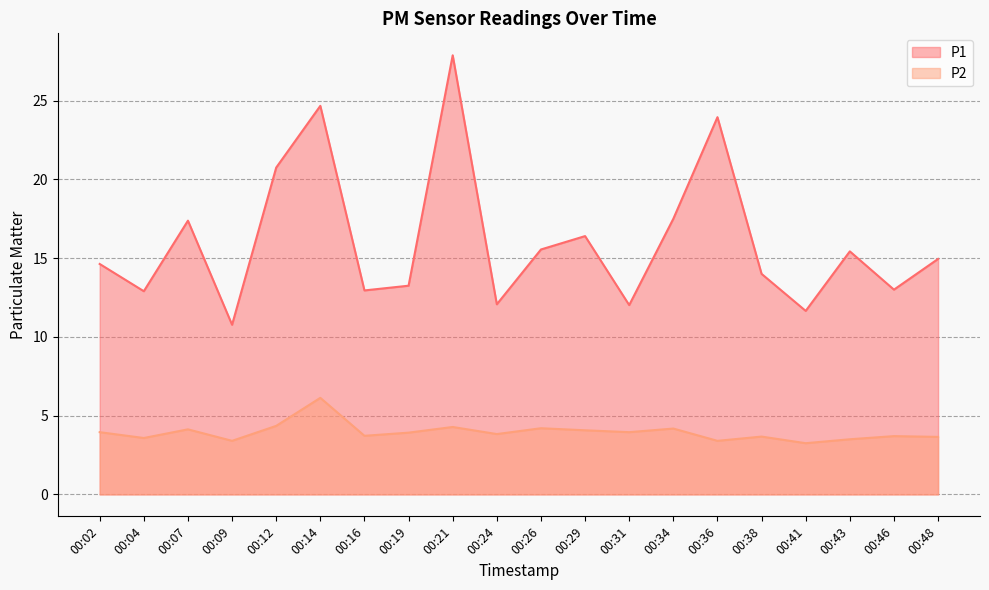

The P1 series shows 5.5 at 00:02. True or false?

False